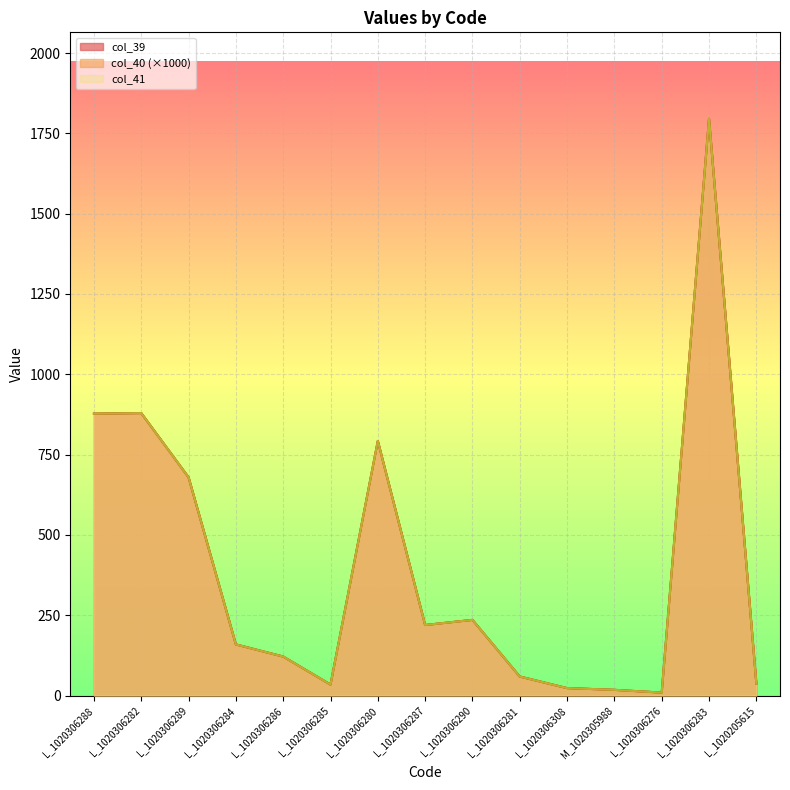

Where is col_39 nearest to the value 902?

L_1020306282